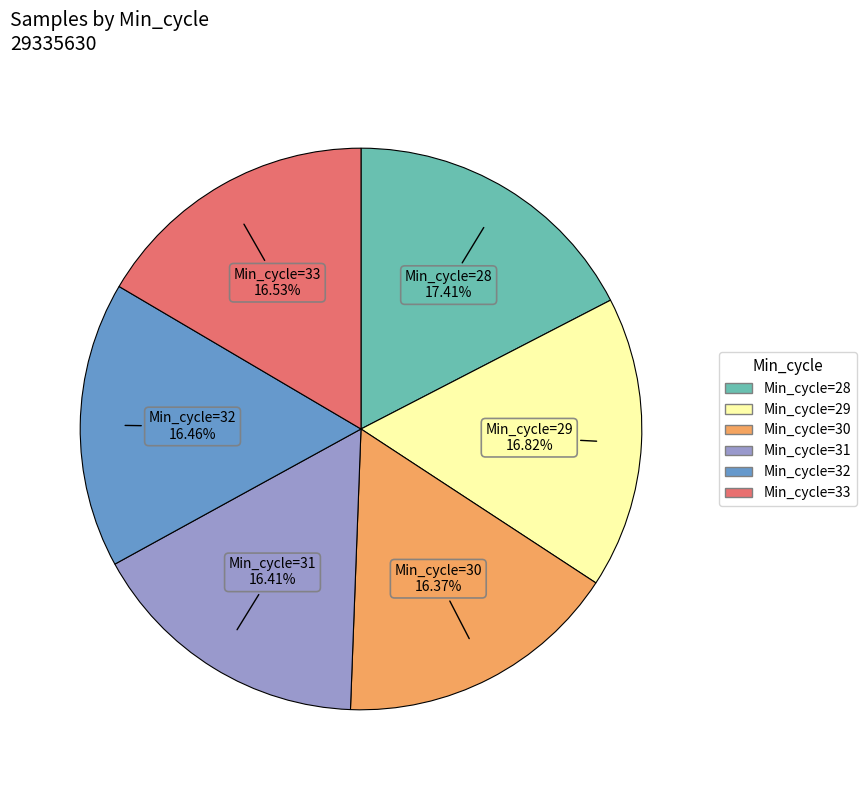

Is there a majority slice in this chart?

No